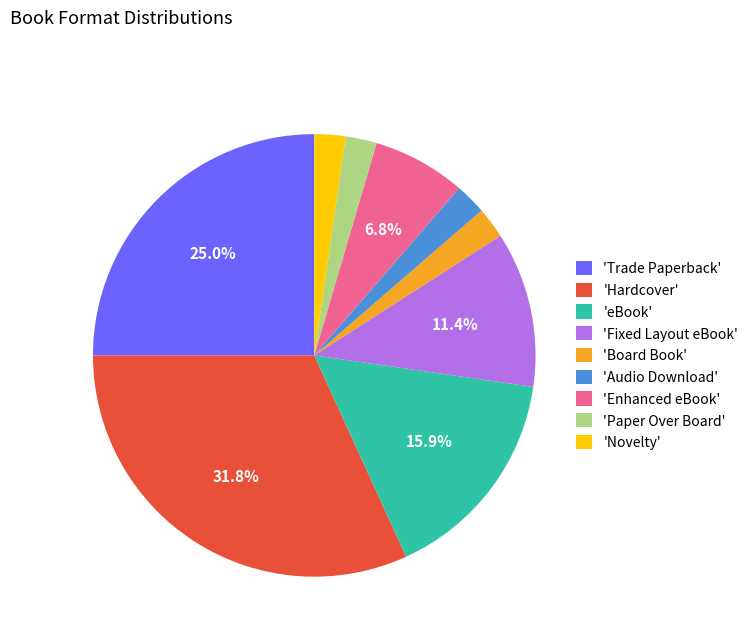

How much of the chart is everything except 'Trade Paperback'?

75.0%